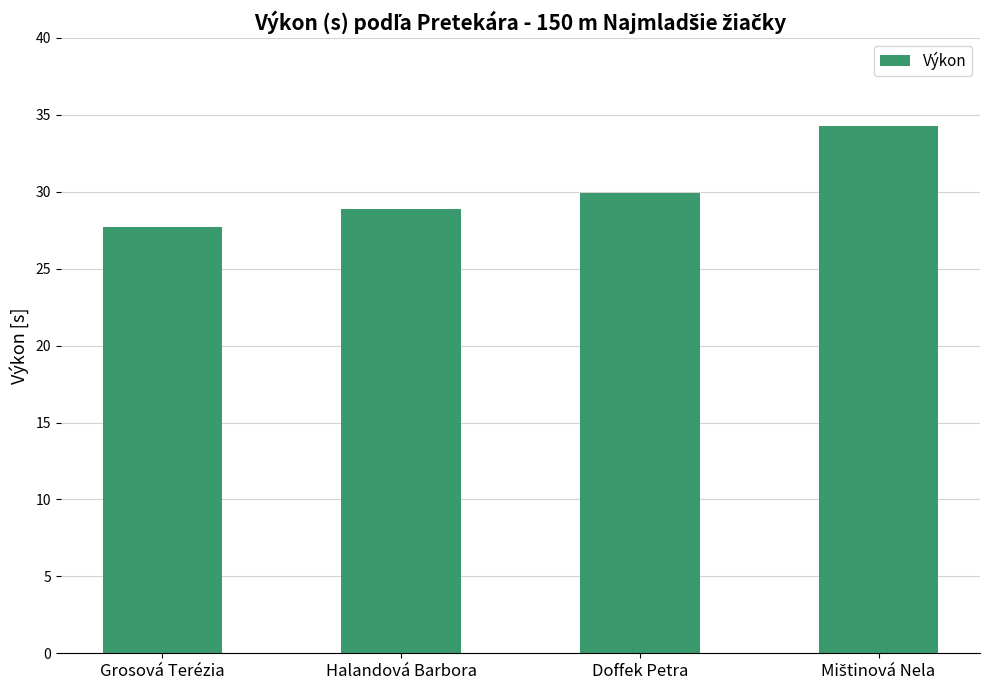

What is the value of the 4th bar from the left?

34.3